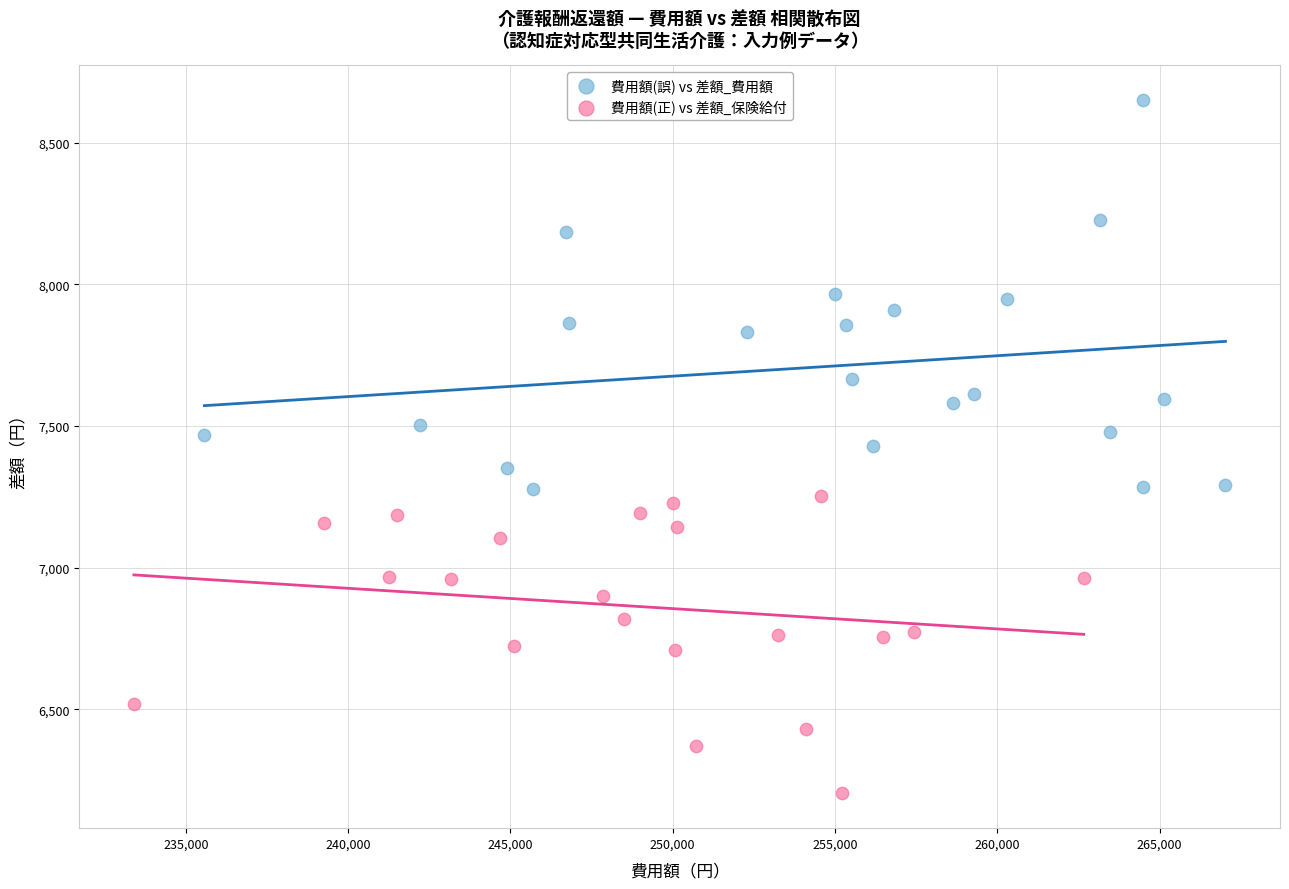

Which series has the widest spread of Y values?

費用額(誤) vs 差額_費用額